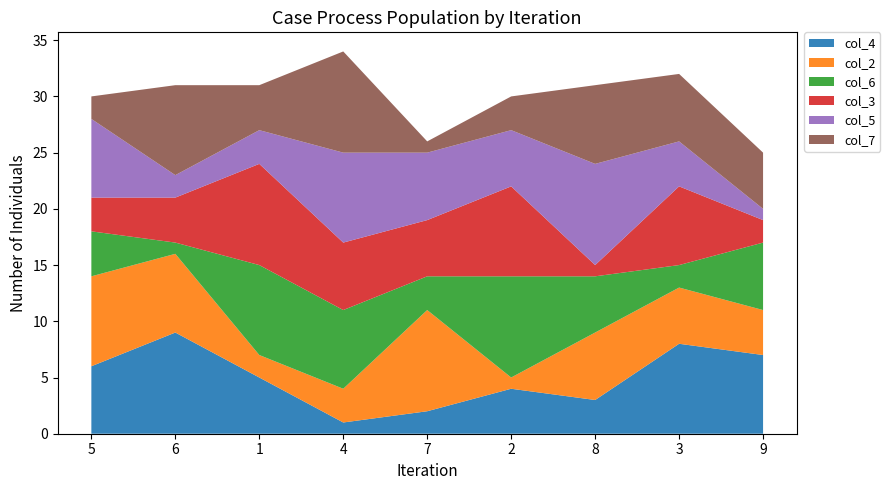

Reading left to right, list all the values displayed in this chart.

col_4: 5=6	6=9	1=5	4=1	7=2	2=4	8=3	3=8	9=7
col_2: 5=8	6=7	1=2	4=3	7=9	2=1	8=6	3=5	9=4
col_6: 5=4	6=1	1=8	4=7	7=3	2=9	8=5	3=2	9=6
col_3: 5=3	6=4	1=9	4=6	7=5	2=8	8=1	3=7	9=2
col_5: 5=7	6=2	1=3	4=8	7=6	2=5	8=9	3=4	9=1
col_7: 5=2	6=8	1=4	4=9	7=1	2=3	8=7	3=6	9=5